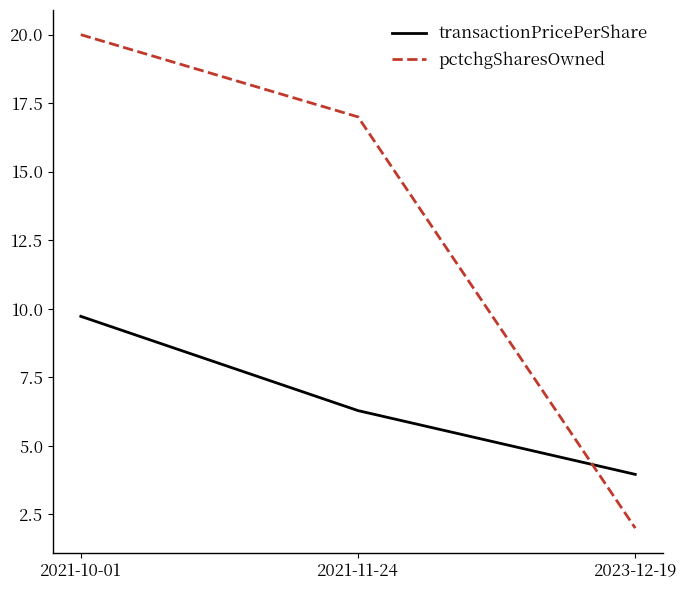

Which series has the largest total across all categories?

pctchgSharesOwned